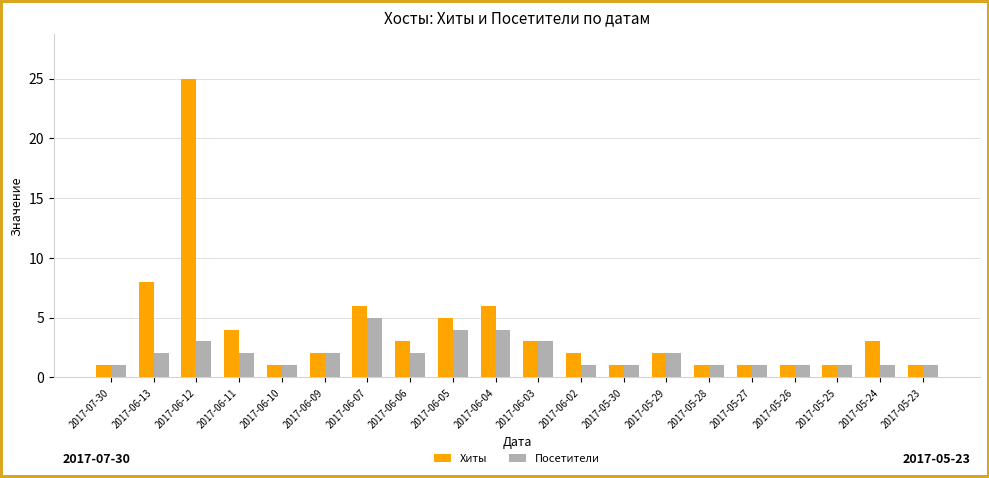

At which category is the sum across all series the highest?

2017-06-12